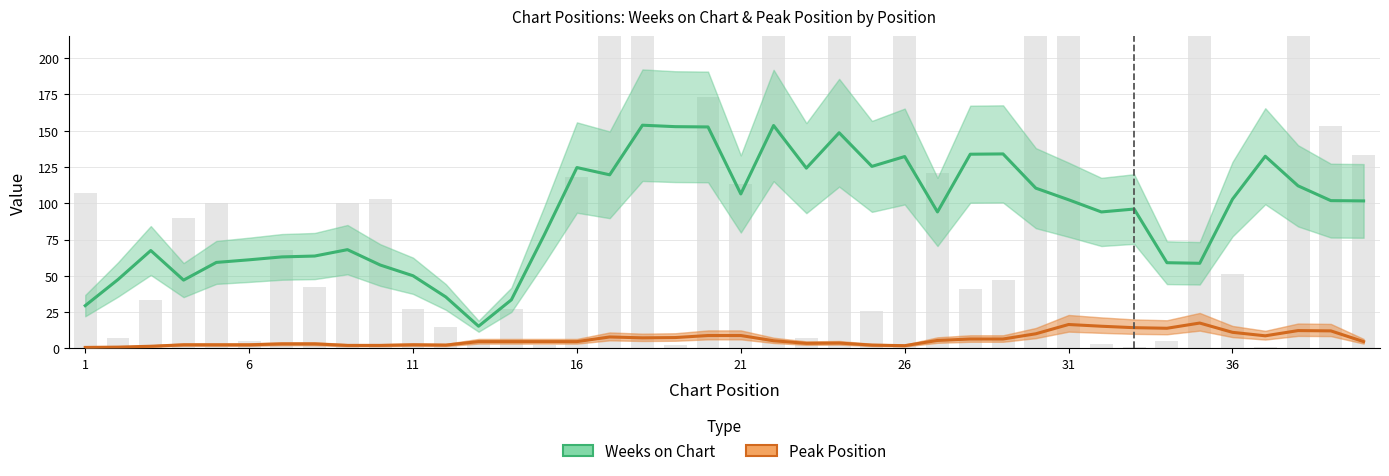

What is the label of the 5th bar from the right?

36